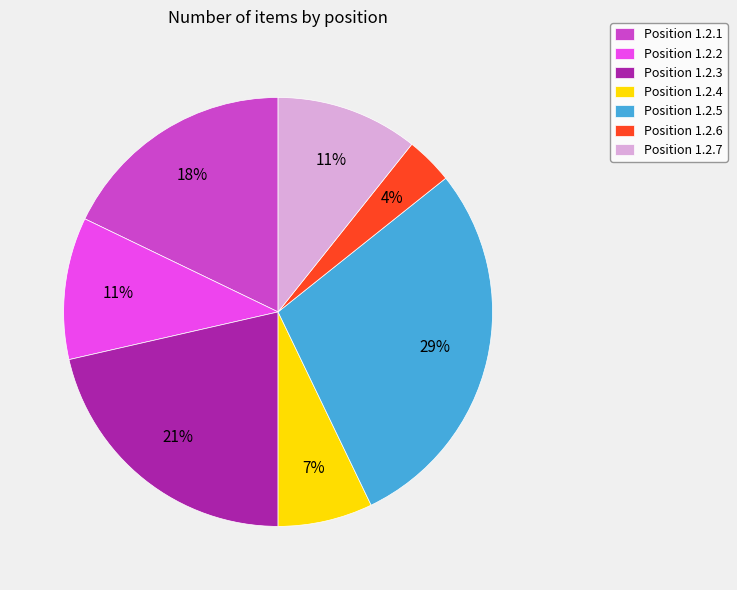

Which slice is the smallest?

Position 1.2.6